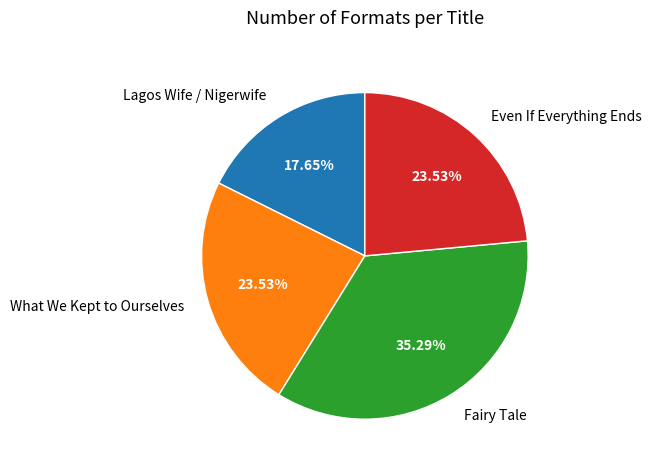

Is there any slice that represents more than half of the pie?

No